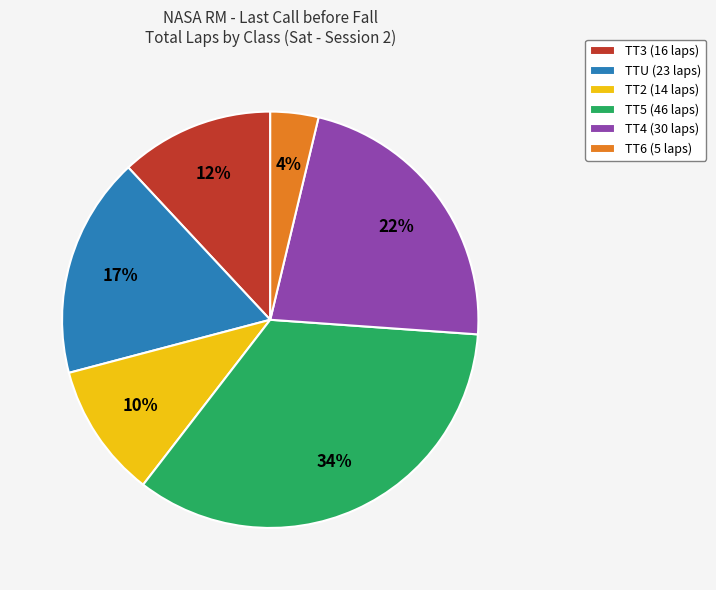

Is it true that TTU (23 laps) is 31% of the pie?

False